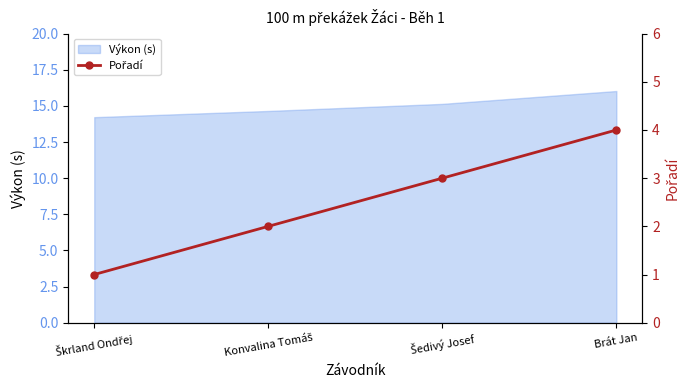

Is it true that the value at Šedivý Josef is 4?

False